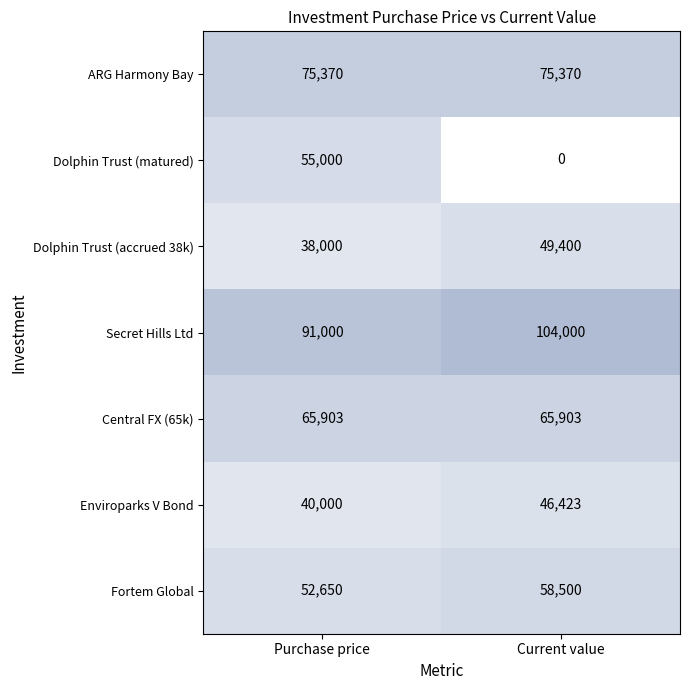

Which series has the widest spread of values?

Dolphin Trust (matured)